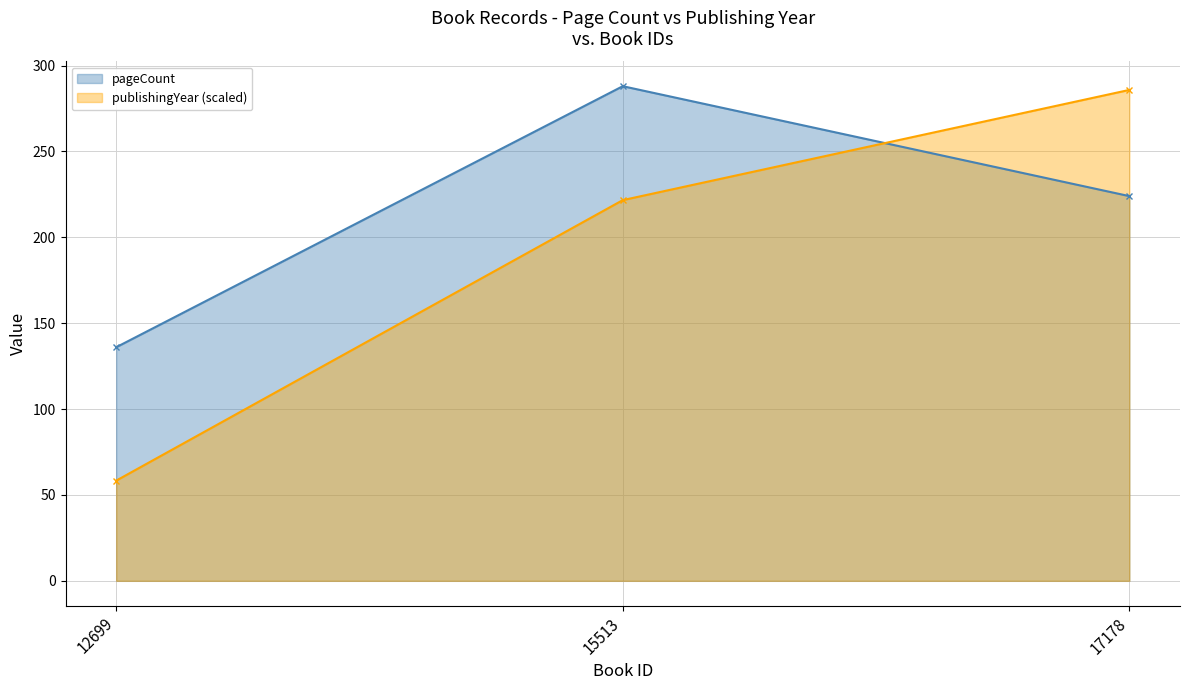

How many distinct data groups are displayed?

2